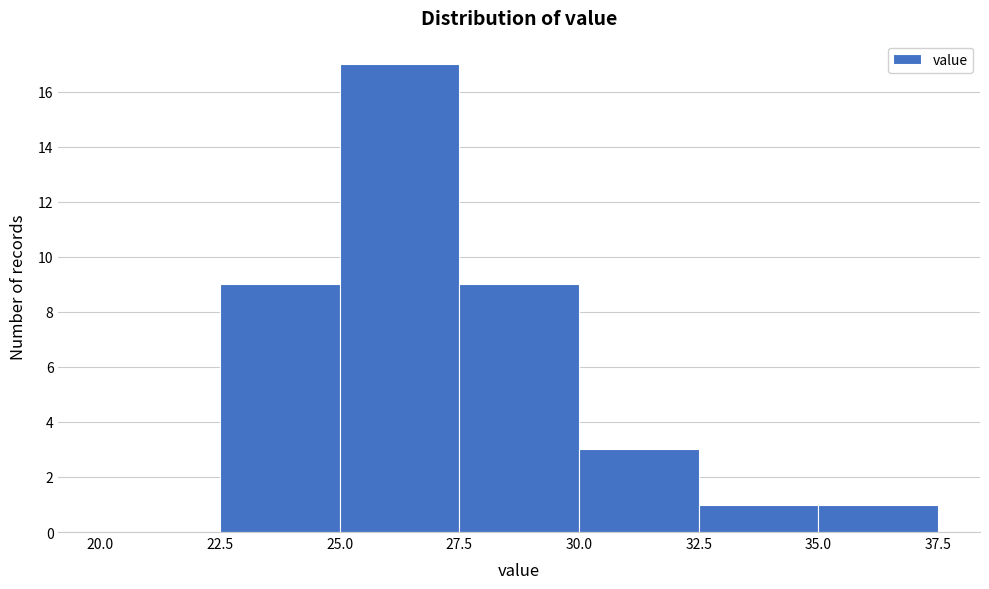

Which range on the x-axis has the tallest bar?

25.0 to 27.5